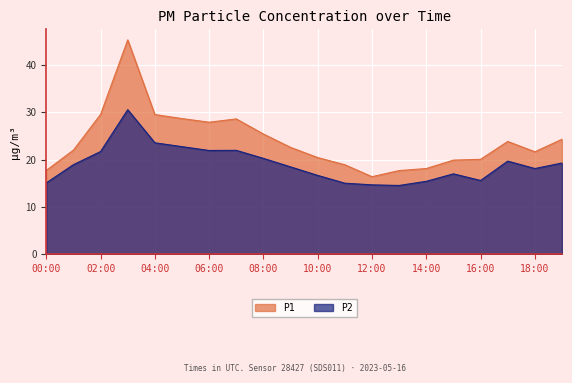

In P1, how many points are lower than both neighbors (excluding endpoints)?

3